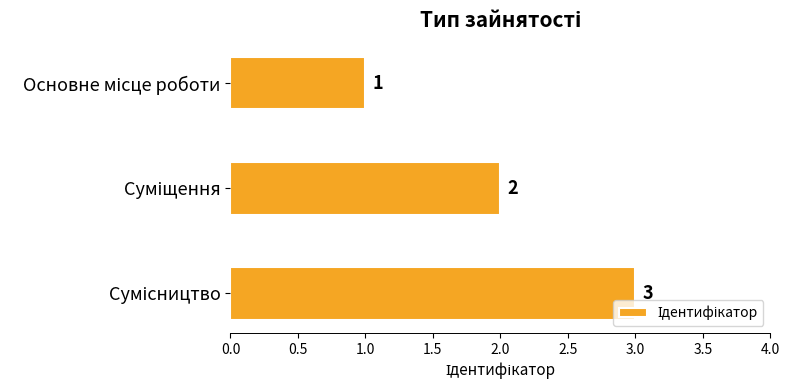

What is the value of the 3rd bar from the top?

3